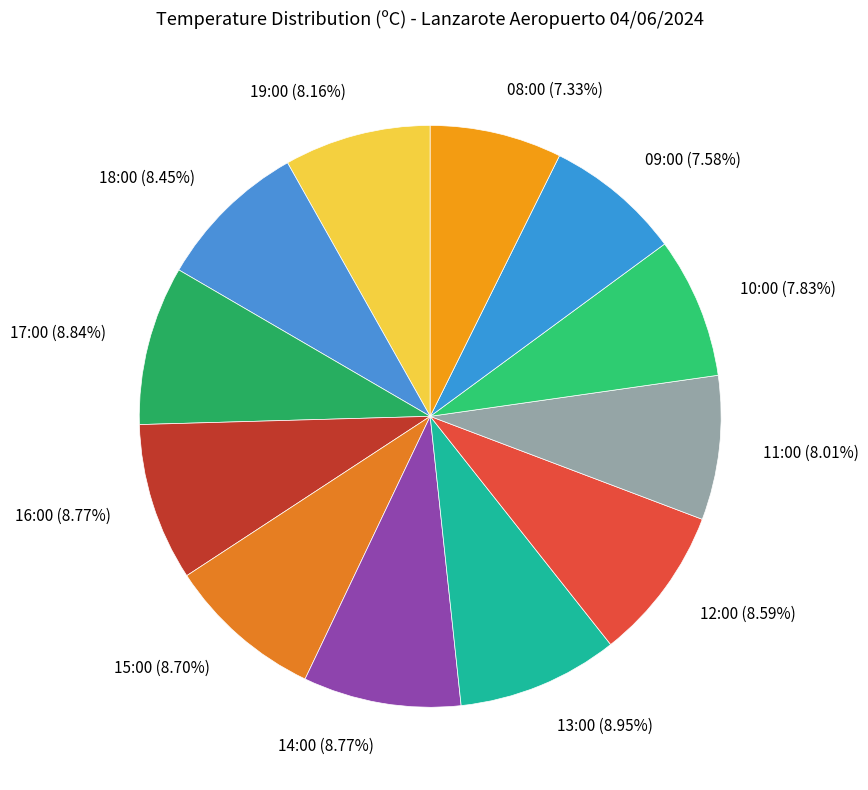

How many segments does this pie chart have?

12